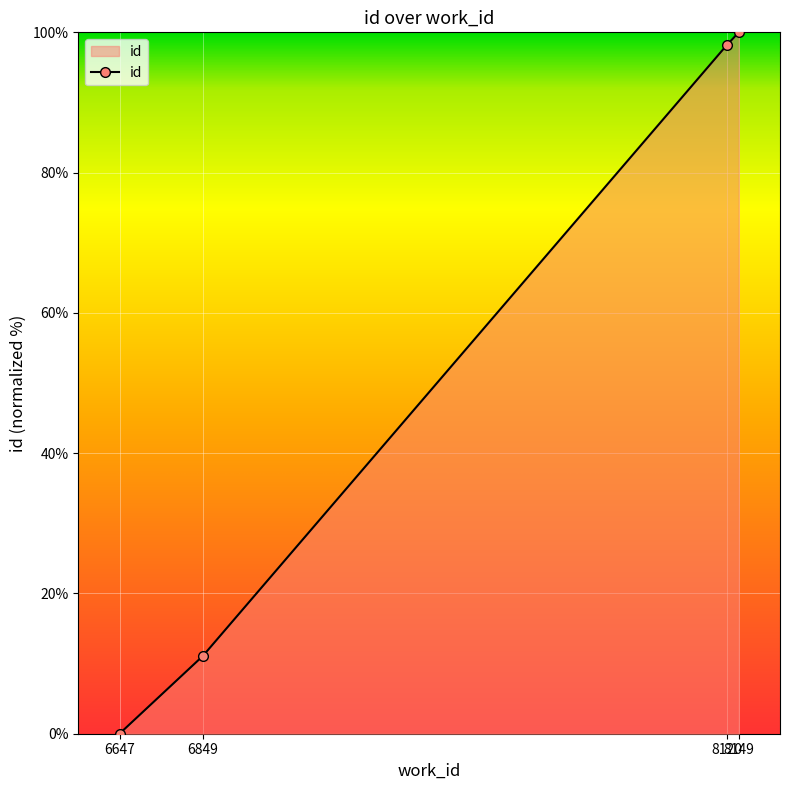

What is the value of the 2nd point from the left?

11.1